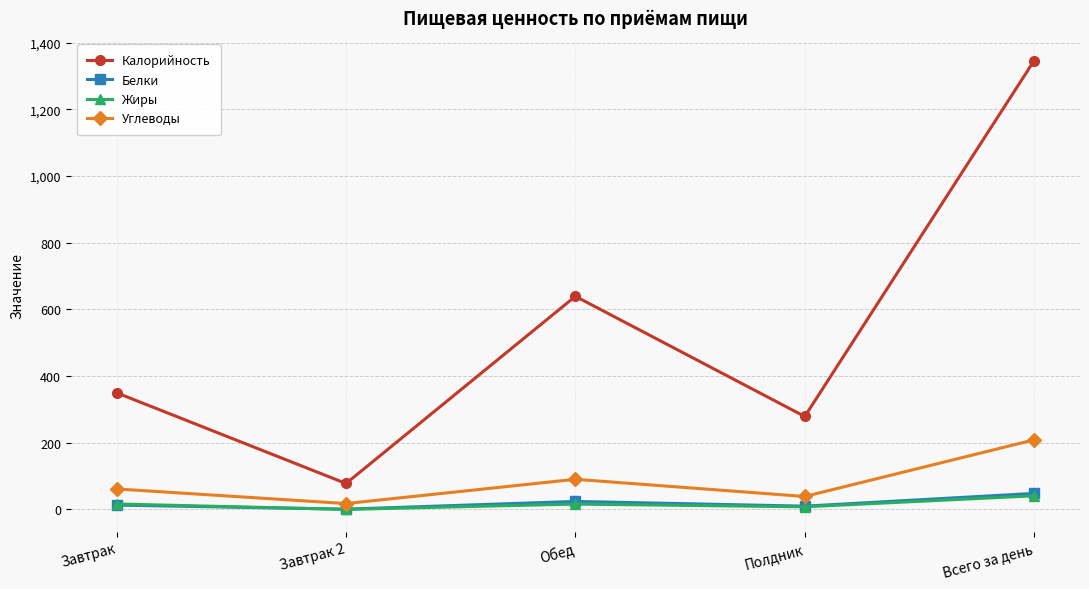

What is the difference between the second highest and second lowest values in the Калорийность series?

360.5